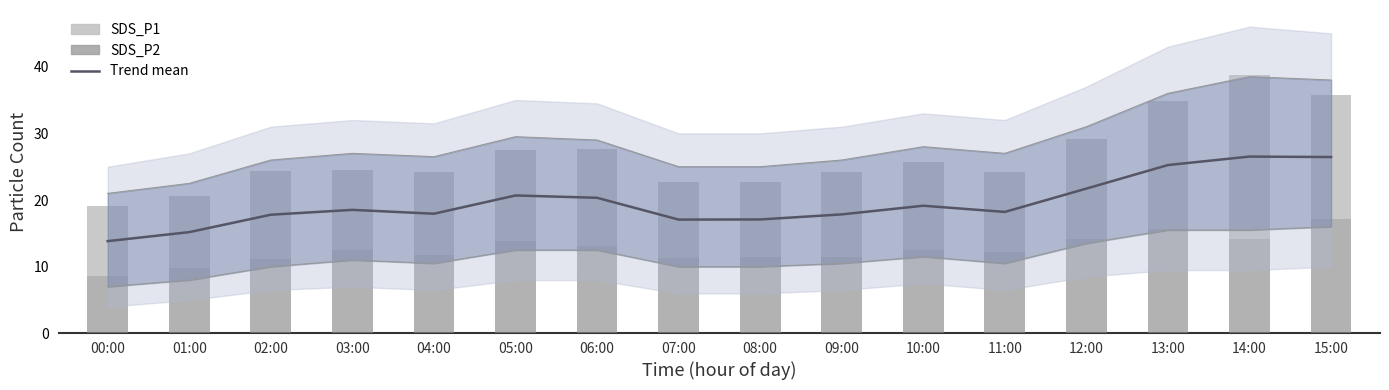

What is the average value of the Trend mean series?

19.6